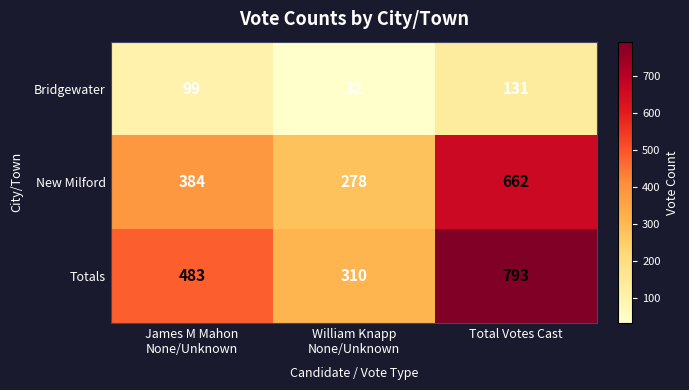

What is the difference between the maximum and minimum values in the New Milford series?

384